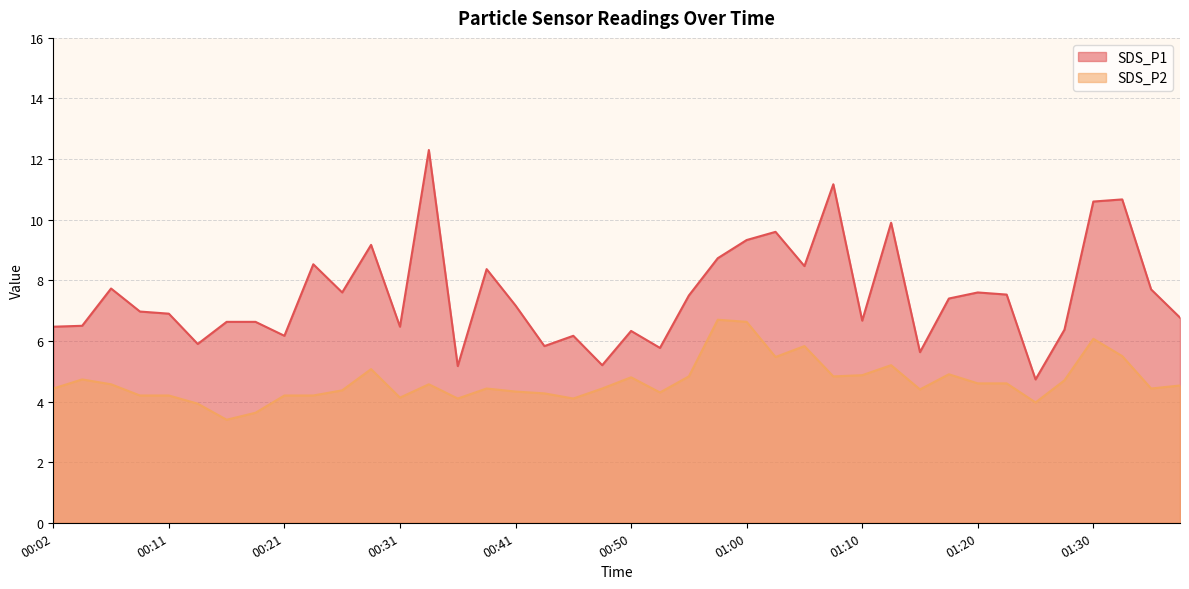

How many values in the SDS_P2 series are below 4?

4